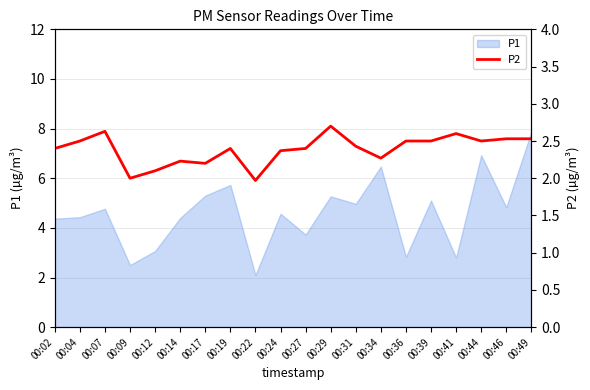

At which label is the value closest to 2?

00:09